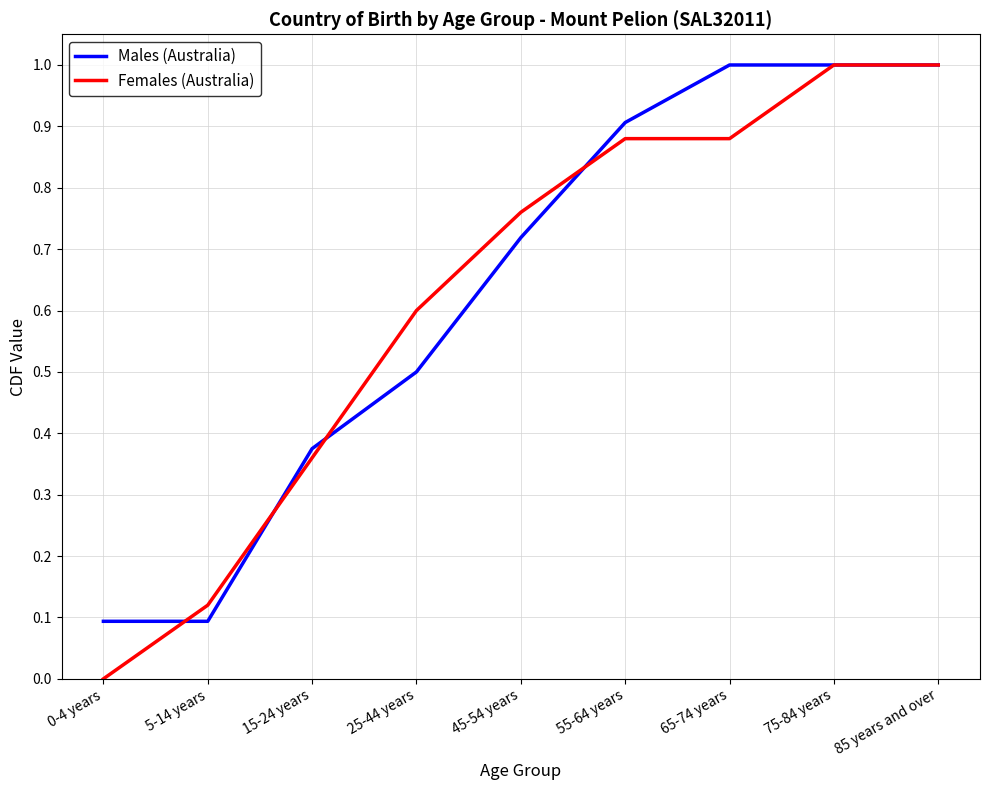

What is the total value across all series at 65-74 years?

1.9